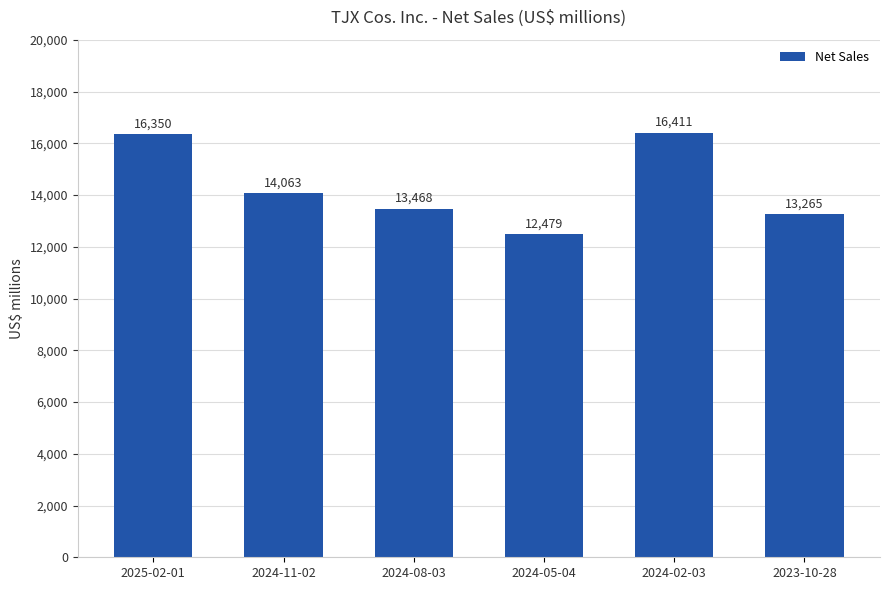

How many values are below 14063?

3